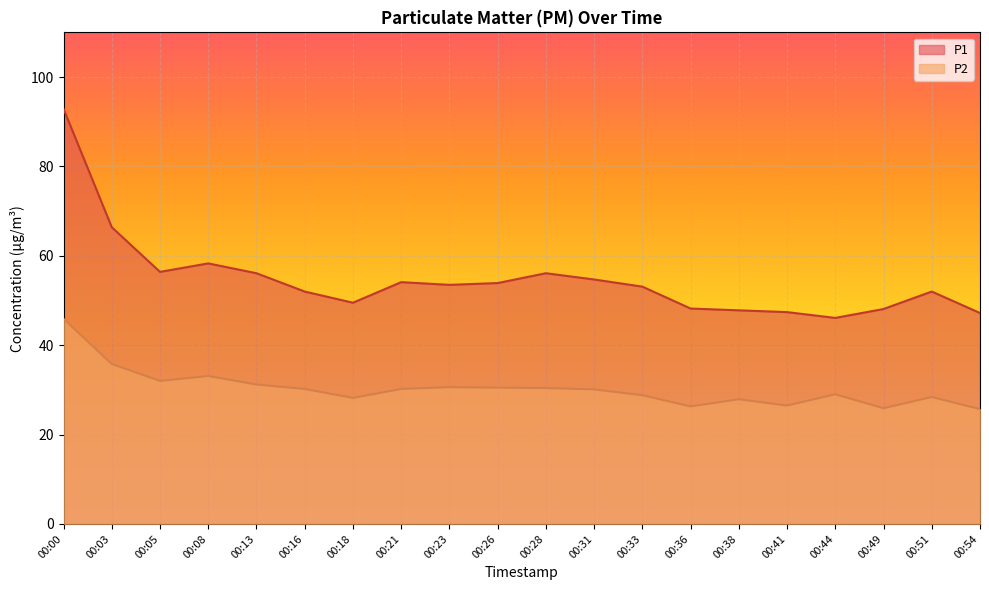

How many data points in P1 are above 53?

11